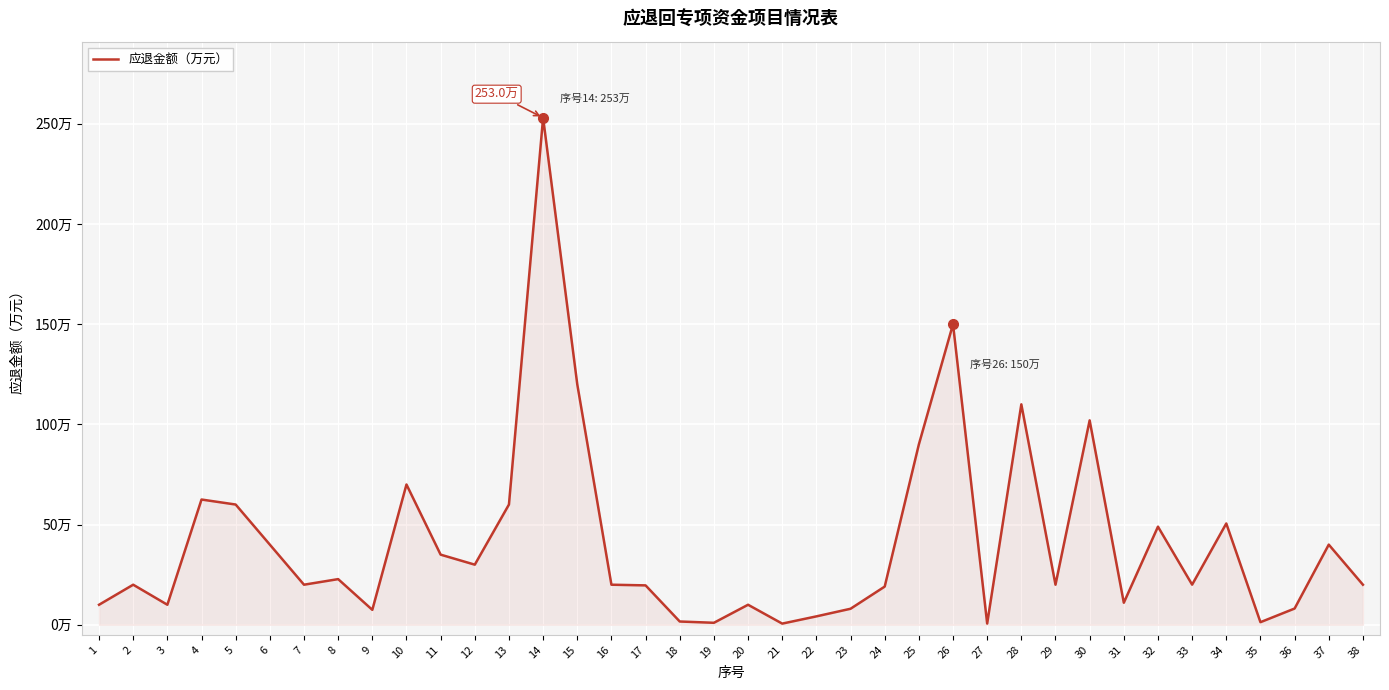

Where is the first local minimum?

3